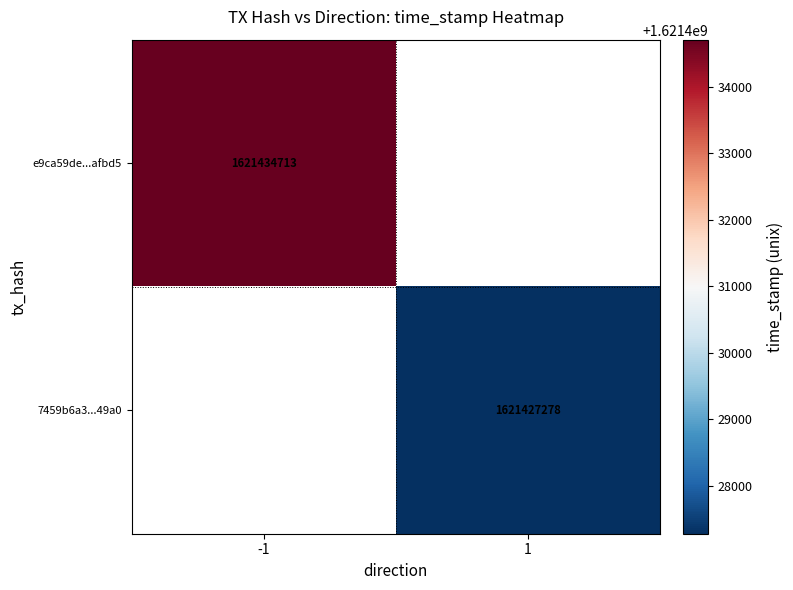

The value of 7459b6a3...49a0 at 1 is 2427763571.0. True or false?

False